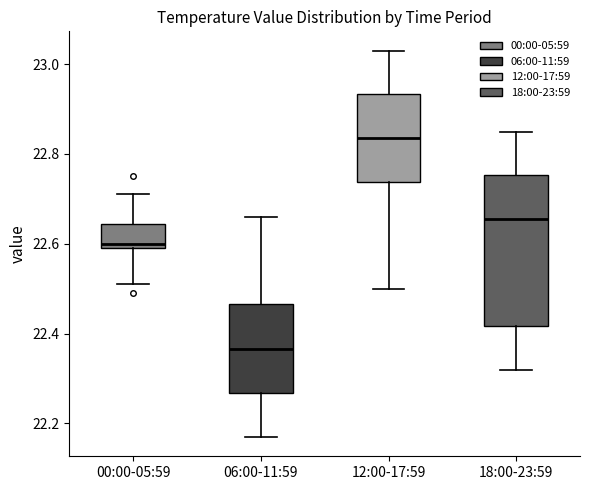

Reading left to right, transcribe this box plot: for each box, give where its median line is, the range the box spans, and where its two whiskers end, as read against the y-axis. The values are not printed on the chart, so give them approximately, as read against the axis.

00:00-05:59: median 22.60 (just above the box's lower edge), box 22.60 to 22.64, whiskers 22.52 to 22.72
06:00-11:59: median 22.36, box 22.26 to 22.46, whiskers 22.18 to 22.66
12:00-17:59: median 22.84, box 22.74 to 22.94, whiskers 22.50 to 23.04
18:00-23:59: median 22.66, box 22.42 to 22.76, whiskers 22.32 to 22.86